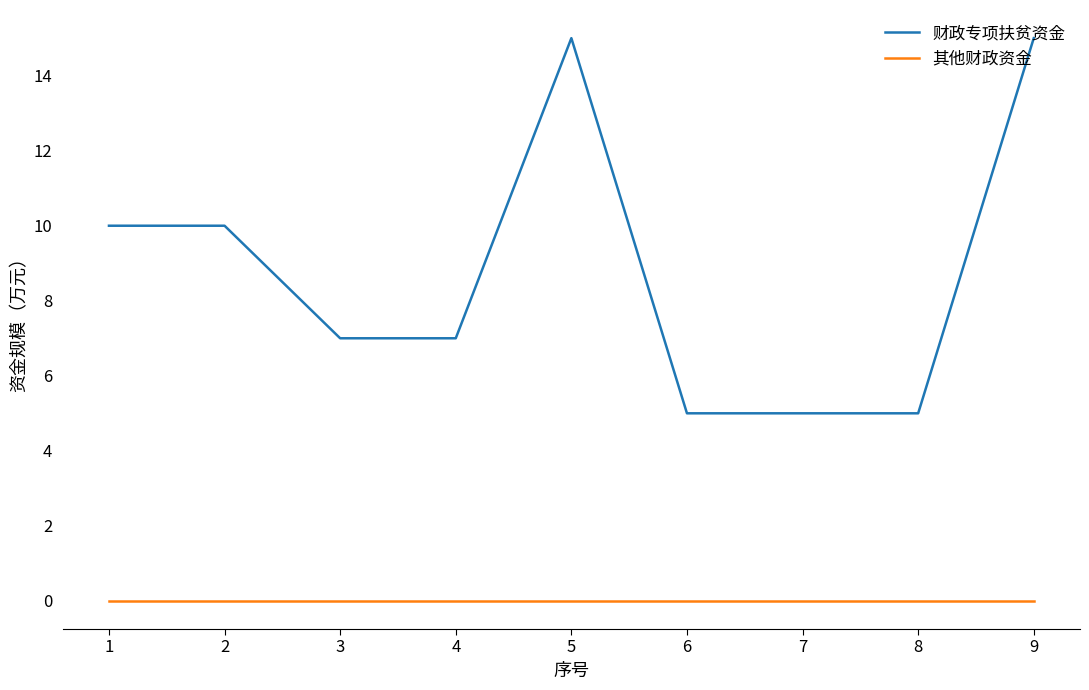

List the series in order of their overall mean, lowest first.

其他财政资金, 财政专项扶贫资金